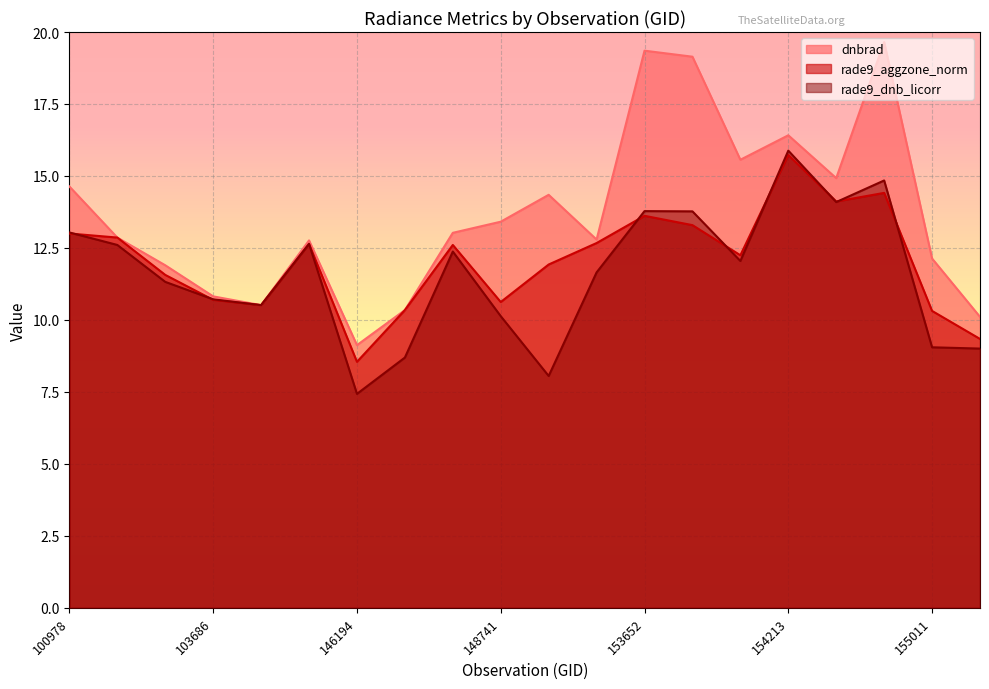

How many data points in rade9_dnb_licorr are above 12?

10